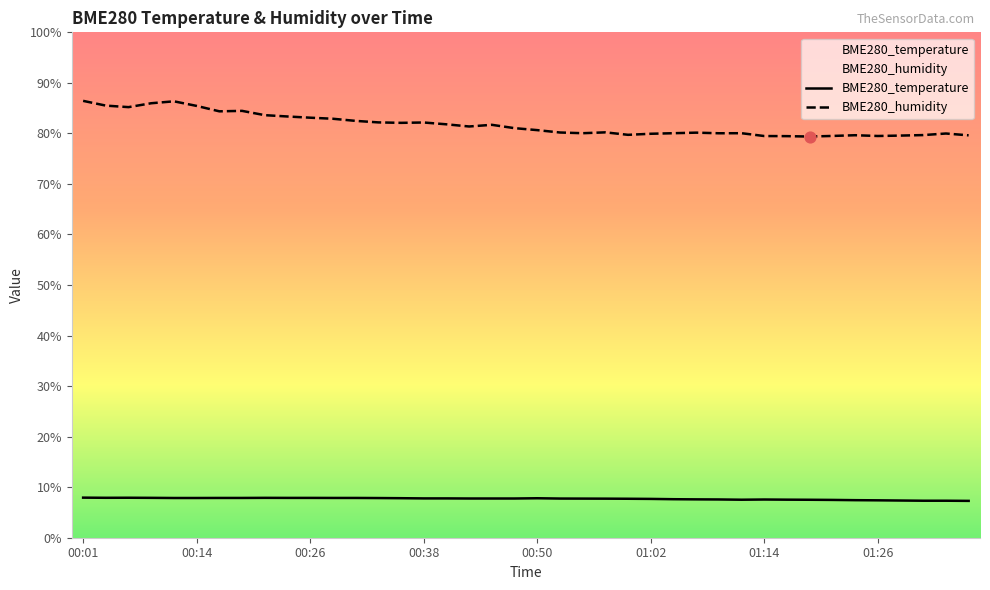

Which series has the largest total across all categories?

BME280_humidity